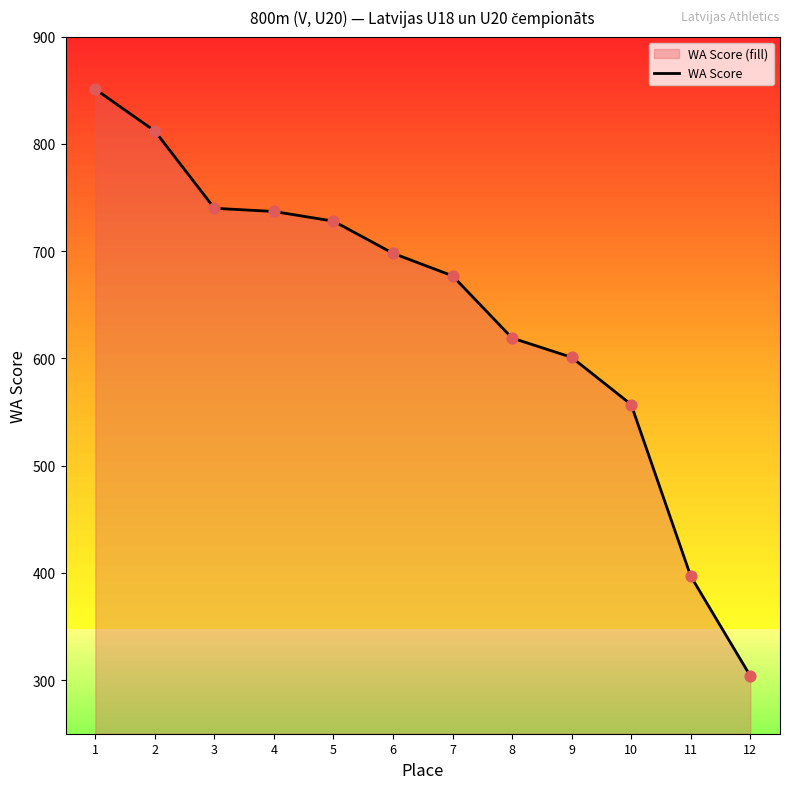

Between 6 and 8, which is larger?

6